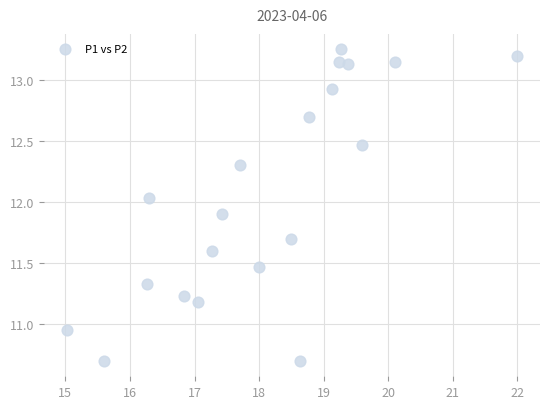

What is the range of X values (max minus min)?

7.0